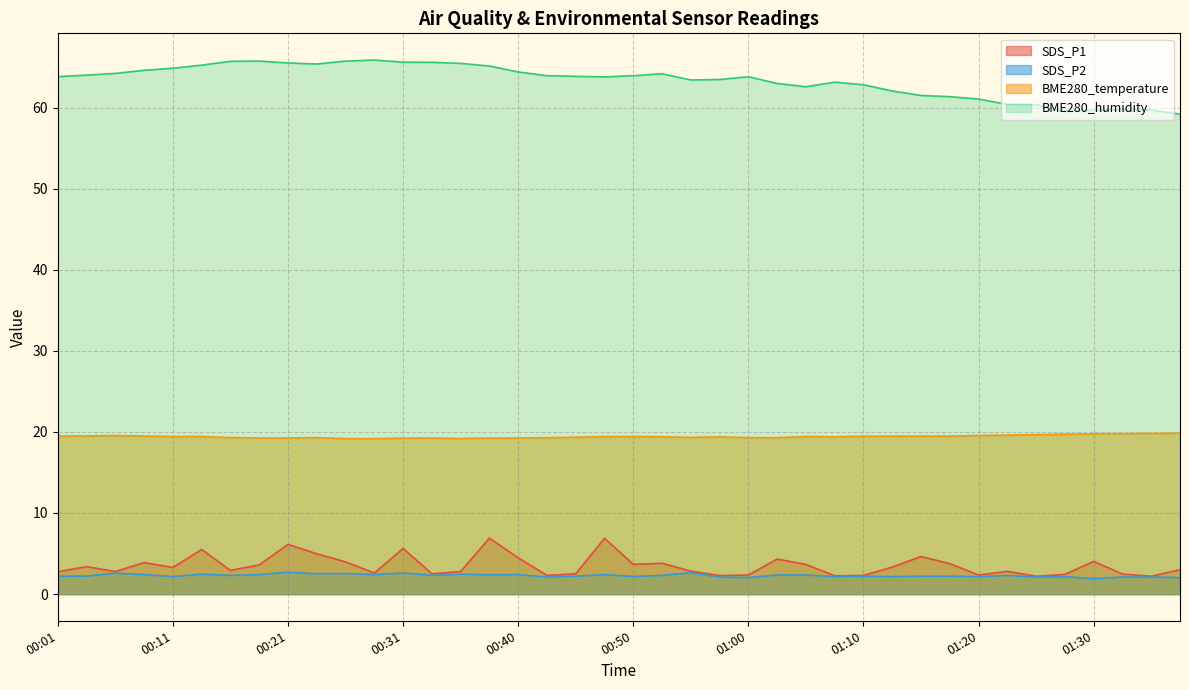

Reading left to right, transcribe all the data shown in this chart.

SDS_P1: 00:01=2.8	00:04=3.4	00:06=2.8	00:09=3.9	00:11=3.3	00:14=5.5	00:16=2.9	00:18=3.6	00:21=6.1	00:23=5.0	00:26=4.0	00:28=2.6	00:31=5.6	00:33=2.5	00:35=2.8	00:38=6.9	00:40=4.5	00:43=2.3	00:45=2.5	00:48=6.9	00:50=3.7	00:53=3.8	00:55=2.8	00:58=2.3	01:00=2.4	01:03=4.3	01:05=3.6	01:08=2.2	01:10=2.3	01:13=3.3	01:15=4.6	01:18=3.8	01:20=2.4	01:23=2.8	01:25=2.2	01:28=2.4	01:30=4.0	01:33=2.5	01:35=2.2	01:38=3.0
SDS_P2: 00:01=2.2	00:04=2.2	00:06=2.6	00:09=2.4	00:11=2.2	00:14=2.5	00:16=2.3	00:18=2.4	00:21=2.7	00:23=2.5	00:26=2.5	00:28=2.4	00:31=2.6	00:33=2.3	00:35=2.5	00:38=2.4	00:40=2.4	00:43=2.1	00:45=2.2	00:48=2.4	00:50=2.2	00:53=2.3	00:55=2.6	00:58=2.1	01:00=2.0	01:03=2.4	01:05=2.4	01:08=2.1	01:10=2.2	01:13=2.1	01:15=2.2	01:18=2.2	01:20=2.1	01:23=2.3	01:25=2.1	01:28=2.1	01:30=1.9	01:33=2.1	01:35=2.1	01:38=2.0
BME280_temperature: 00:01=19.5	00:04=19.5	00:06=19.6	00:09=19.5	00:11=19.4	00:14=19.4	00:16=19.3	00:18=19.2	00:21=19.2	00:23=19.3	00:26=19.2	00:28=19.2	00:31=19.2	00:33=19.2	00:35=19.2	00:38=19.2	00:40=19.2	00:43=19.3	00:45=19.4	00:48=19.4	00:50=19.4	00:53=19.4	00:55=19.3	00:58=19.4	01:00=19.3	01:03=19.3	01:05=19.4	01:08=19.4	01:10=19.5	01:13=19.5	01:15=19.5	01:18=19.5	01:20=19.6	01:23=19.6	01:25=19.7	01:28=19.7	01:30=19.8	01:33=19.8	01:35=19.8	01:38=19.8
BME280_humidity: 00:01=63.8	00:04=64.0	00:06=64.2	00:09=64.6	00:11=64.8	00:14=65.2	00:16=65.7	00:18=65.7	00:21=65.5	00:23=65.4	00:26=65.7	00:28=65.9	00:31=65.6	00:33=65.6	00:35=65.5	00:38=65.1	00:40=64.4	00:43=63.9	00:45=63.9	00:48=63.8	00:50=63.9	00:53=64.2	00:55=63.4	00:58=63.5	01:00=63.8	01:03=63.0	01:05=62.6	01:08=63.1	01:10=62.8	01:13=62.0	01:15=61.5	01:18=61.3	01:20=61.0	01:23=60.4	01:25=60.4	01:28=59.5	01:30=59.7	01:33=59.8	01:35=59.7	01:38=59.2